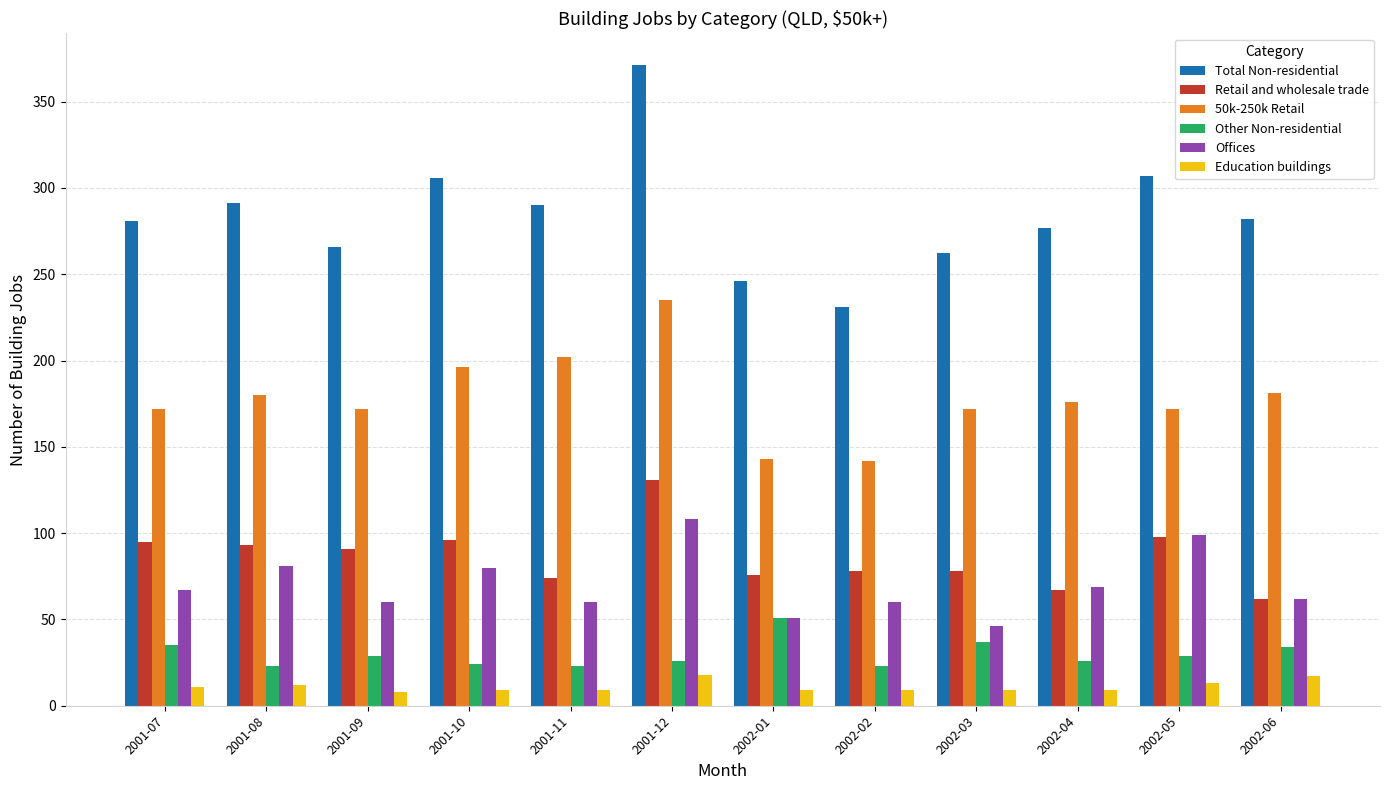

Rank the series by their maximum value, from highest to lowest.

Total Non-residential, 50k-250k Retail, Retail and wholesale trade, Offices, Other Non-residential, Education buildings